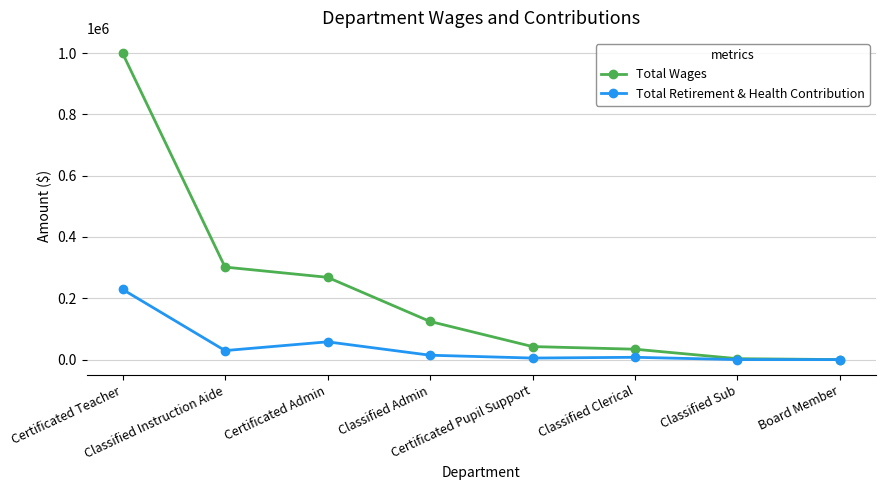

How many values in the Total Retirement & Health Contribution series are below 14280?

4